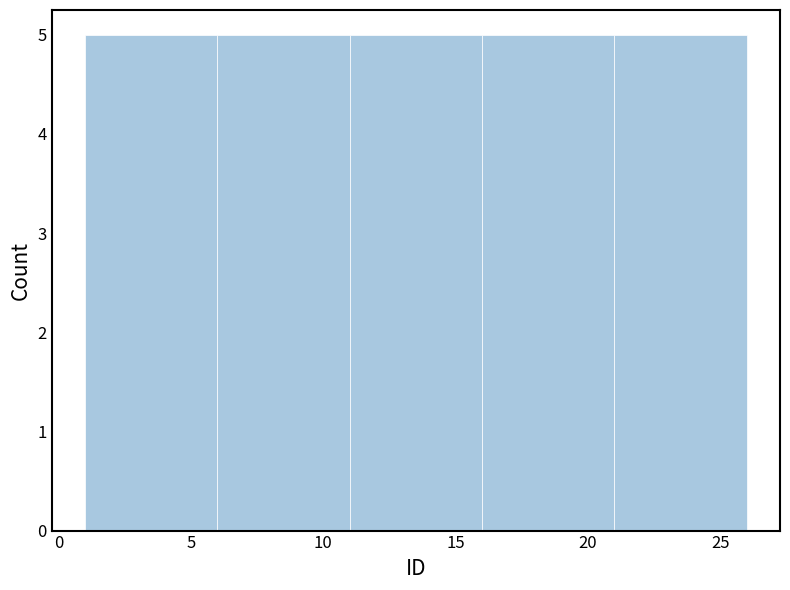

Reading left to right, list every bar in this chart as the range it spans on the x-axis followed by its height. The values are not printed on the chart, so give them approximately, as read against the axis.

1 to 6: 5
6 to 11: 5
11 to 16: 5
16 to 21: 5
21 to 26: 5